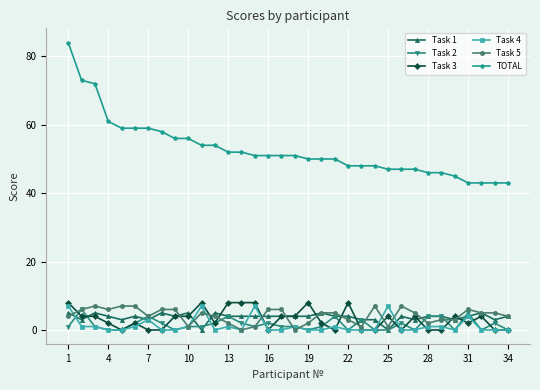

True or false: Task 3 has more than 0 points higher than both neighbors.

True